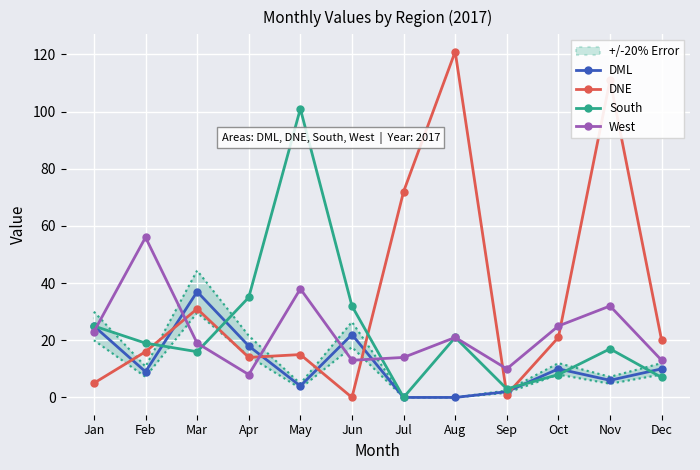

What is the spread (max minus min) of values at Feb?

47